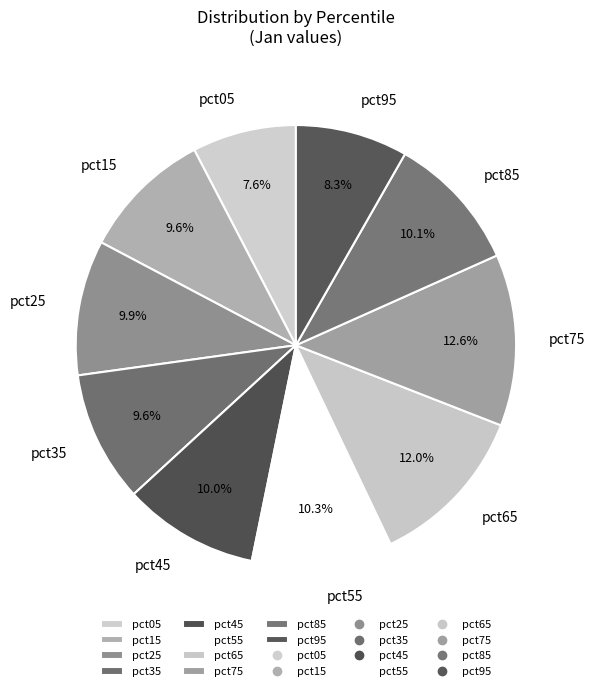

How many segments does this pie chart have?

10